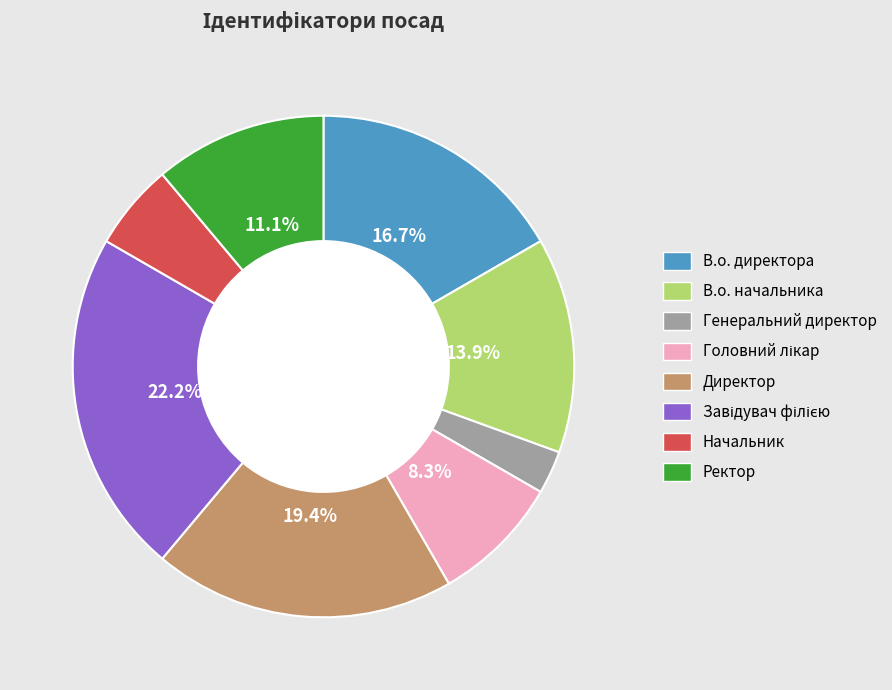

How many slices are in this pie chart?

8